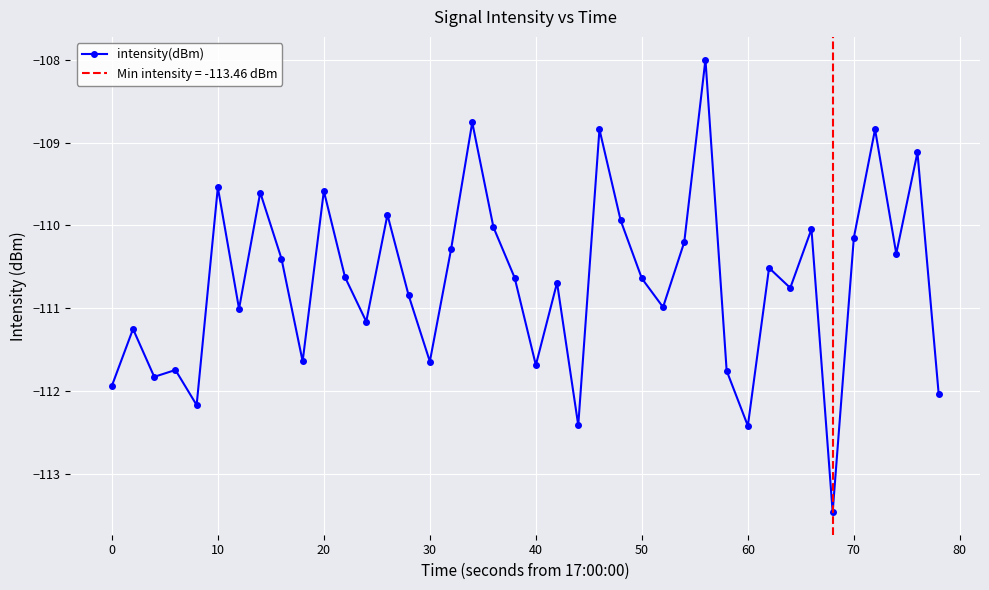

What is the lowest value of the intensity(dBm) series?

-113.5